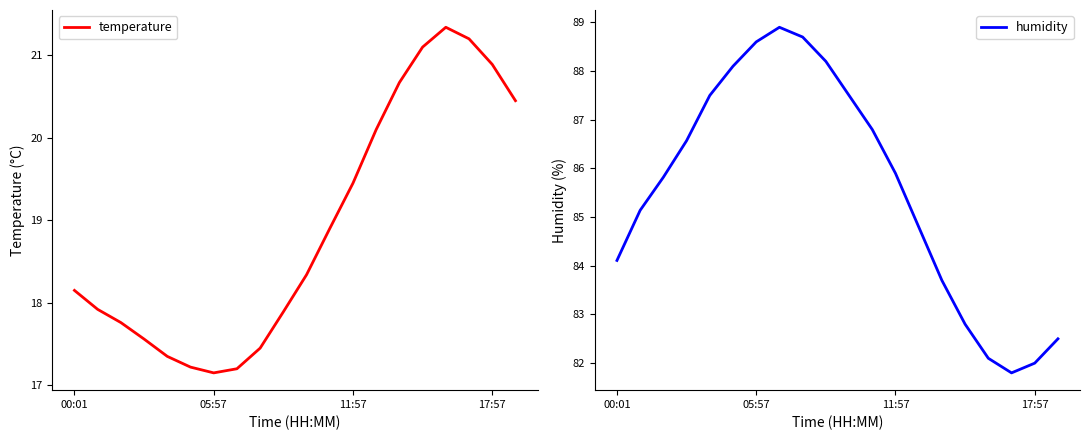

How many data points in temperature are above 18?

11